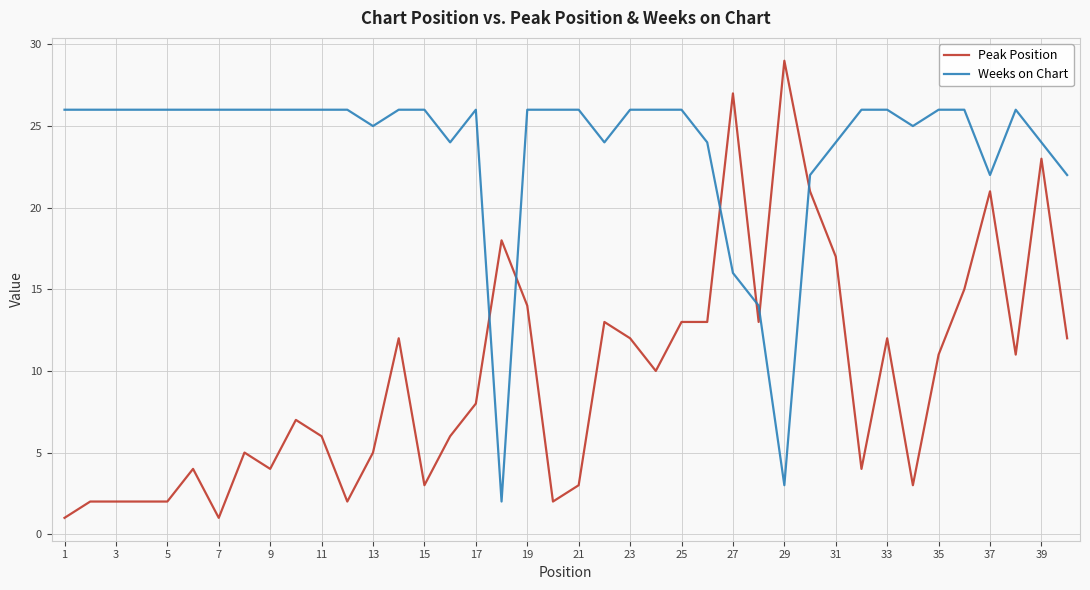

Which series has the largest total across all categories?

Weeks on Chart